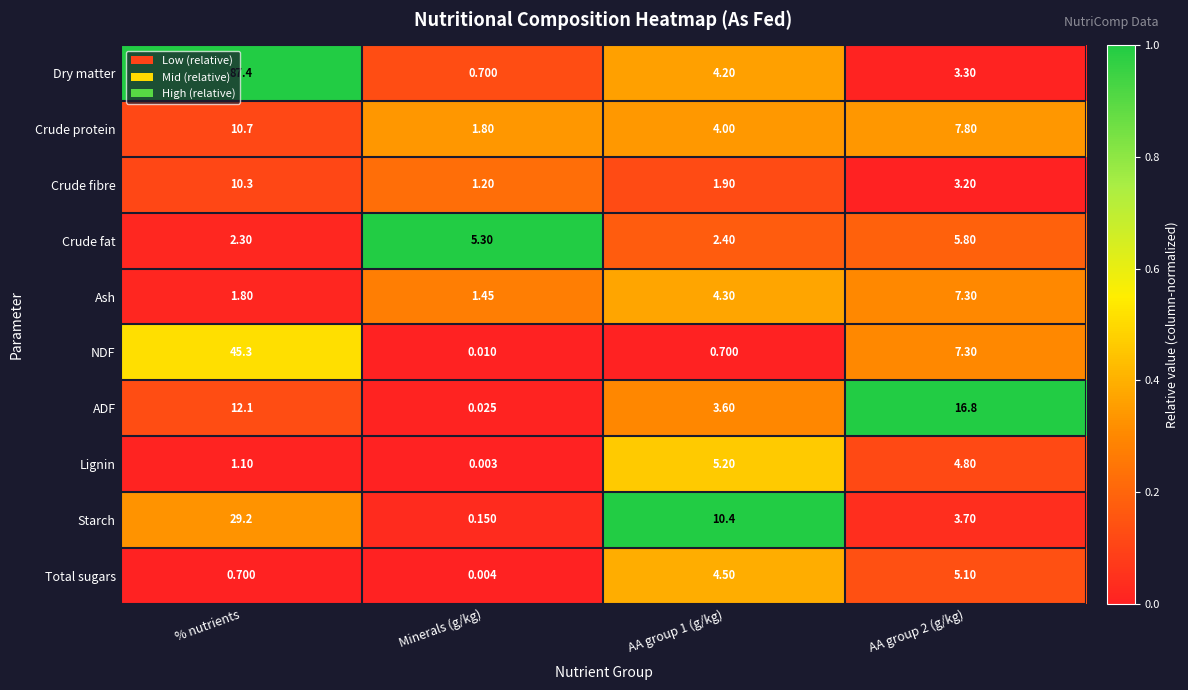

List the series in order of their peak value, lowest first.

Total sugars, Lignin, Crude fat, Ash, Crude fibre, Crude protein, ADF, Starch, NDF, Dry matter